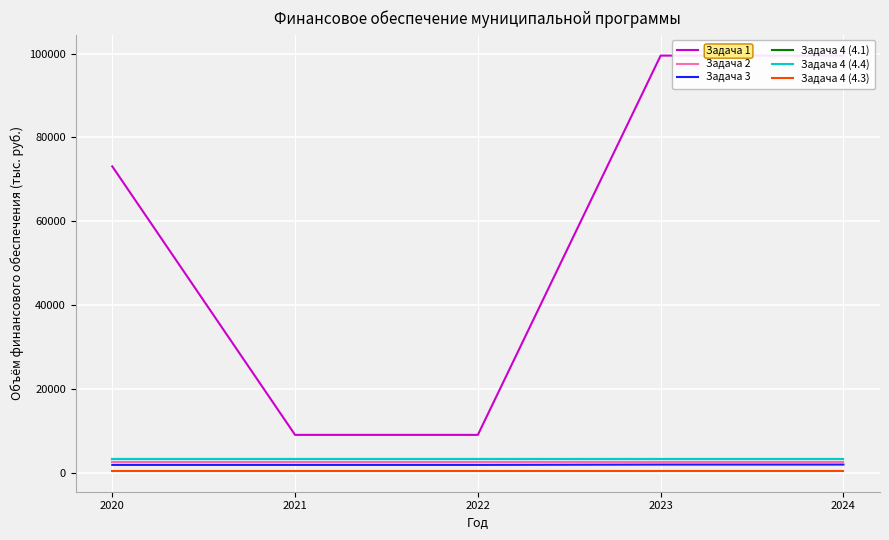

Reading right to left, extract all data points from this chart.

Задача 1: 2024=99532.5	2023=99532.5	2022=9034.0	2021=9034.0	2020=73100.0
Задача 2: 2024=2664.0	2023=2664.0	2022=2664.0	2021=2664.0	2020=2664.0
Задача 3: 2024=1950.0	2023=1950.0	2022=1873.0	2021=1873.0	2020=1873.0
Задача 4 (4.1): 2024=3306.0	2023=3306.0	2022=3306.0	2021=3306.0	2020=3306.0
Задача 4 (4.4): 2024=3304.0	2023=3304.0	2022=3304.0	2021=3304.0	2020=3304.0
Задача 4 (4.3): 2024=426.0	2023=426.0	2022=426.0	2021=426.0	2020=426.0